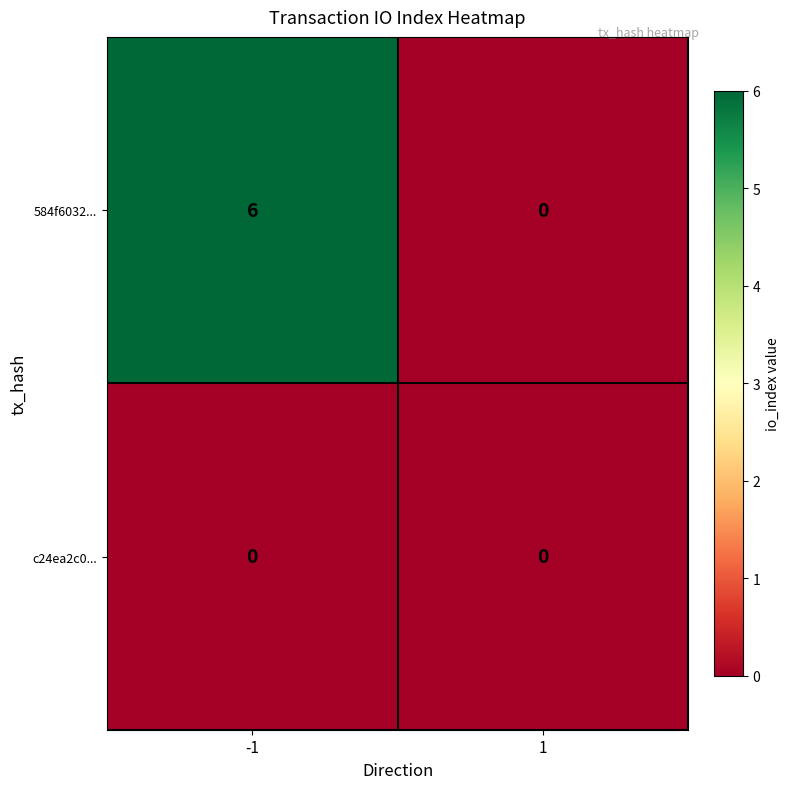

List the series in order of their overall mean, highest first.

584f6032..., c24ea2c0...